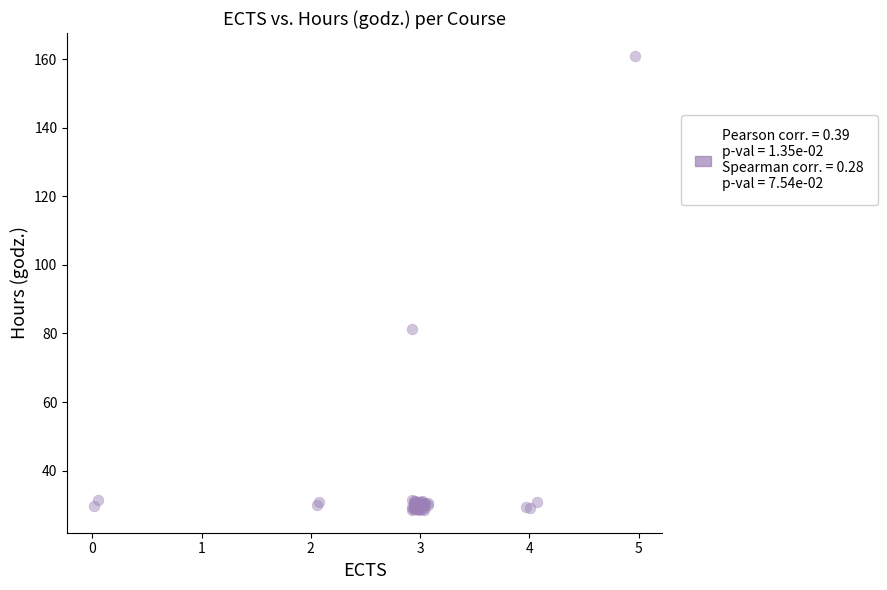

What Y value in the scatter plot is closest to 94?

81.4